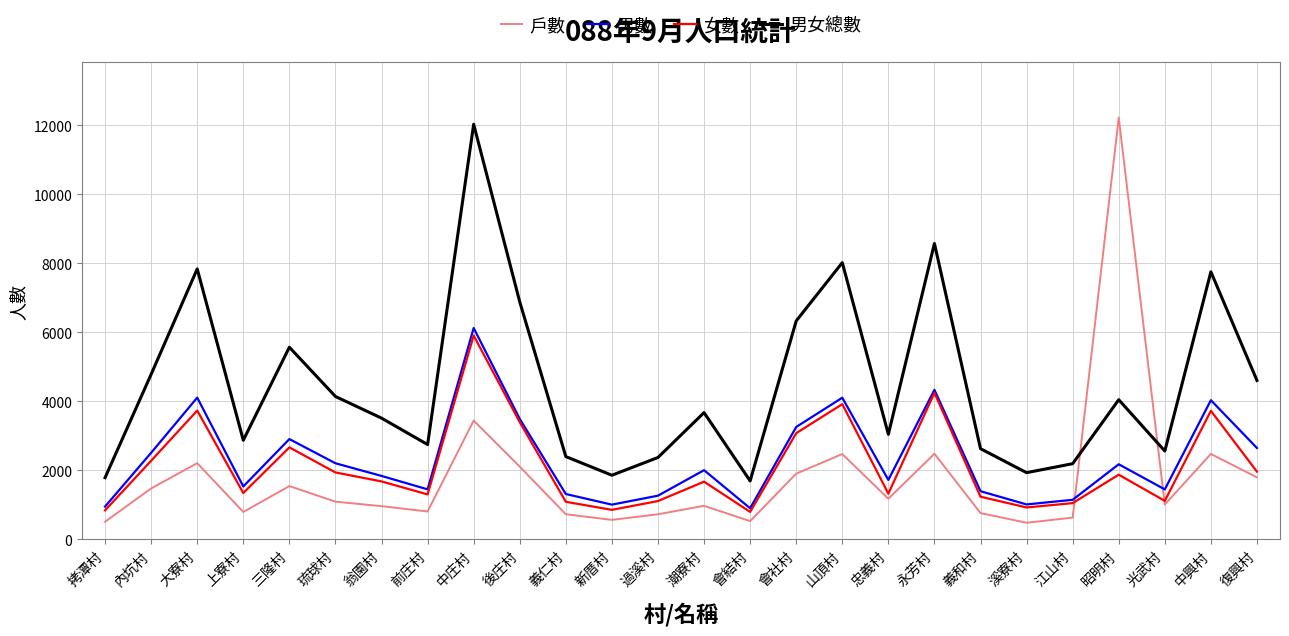

What is the sum of the 男女總數 values at 昭明村 and 中興村?

11796